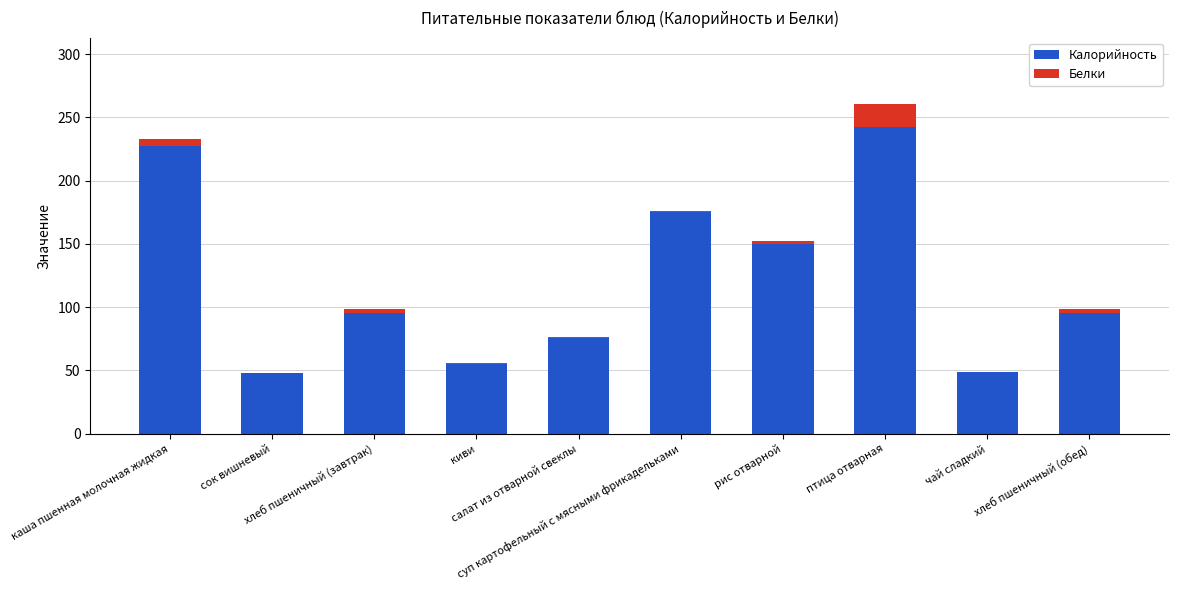

Count the number of data series in this chart.

2